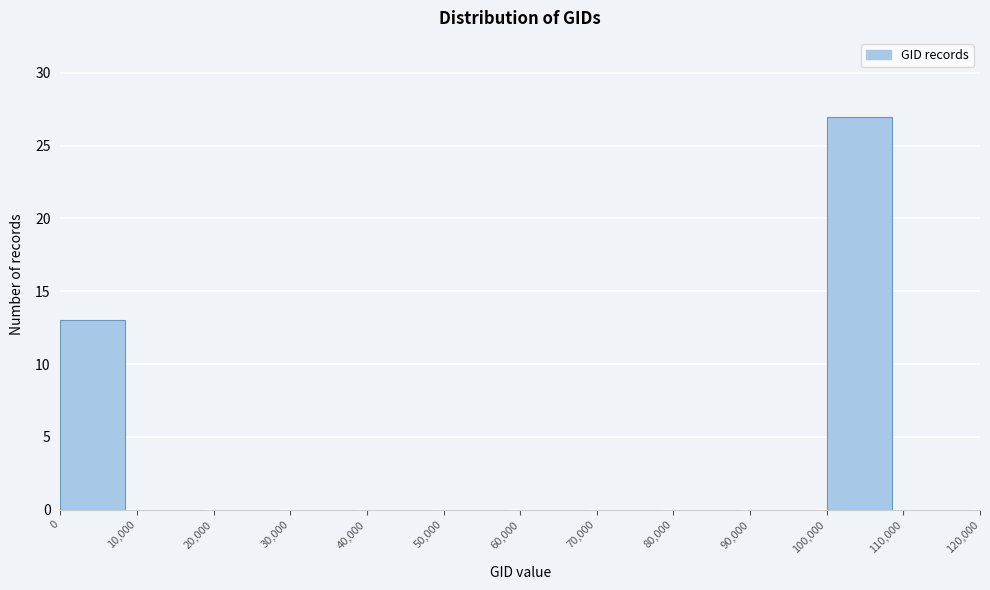

Reading left to right, list every bar in this chart as the range it spans on the x-axis followed by its height. The values are not printed on the chart, so give them approximately, as read against the axis.

0 to 10,000: 13
10,000 to 20,000: 0
20,000 to 30,000: 0
30,000 to 40,000: 0
40,000 to 50,000: 0
50,000 to 60,000: 0
60,000 to 70,000: 0
70,000 to 80,000: 0
80,000 to 90,000: 0
90,000 to 100,000: 0
100,000 to 110,000: 27
110,000 to 120,000: 0